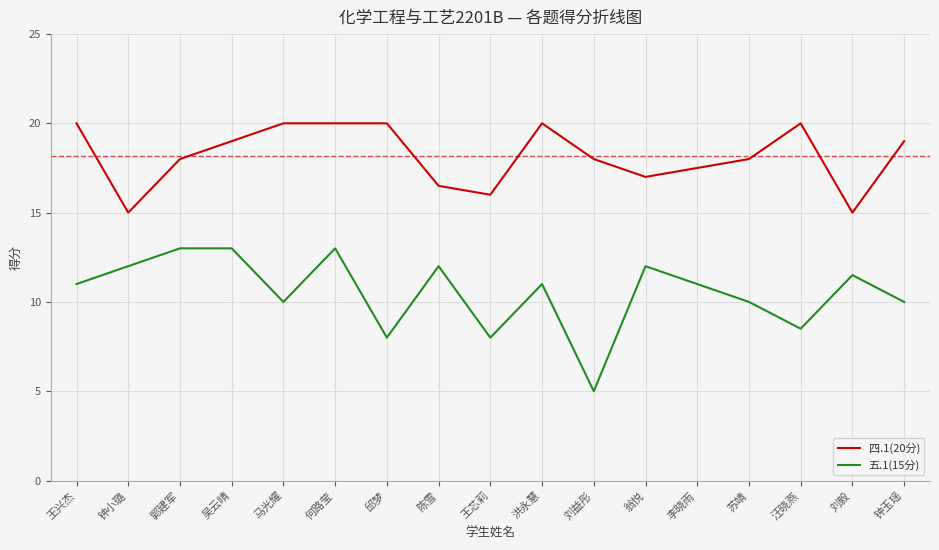

True or false: 五.1(15分) and 四.1(20分) intersect in this chart.

False